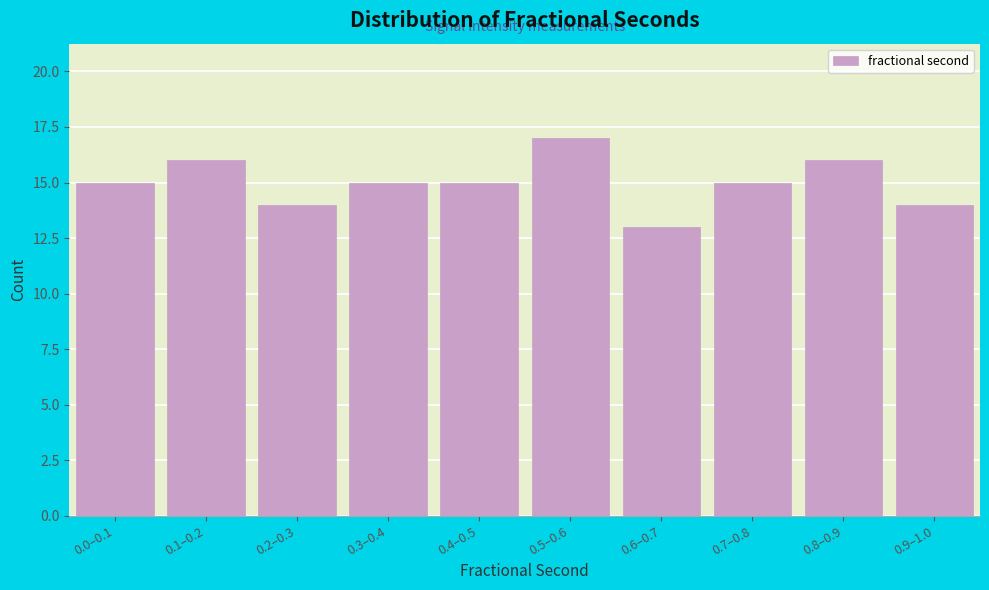

Reading left to right, extract all data points from this chart.

0.0–0.1=15	0.1–0.2=16	0.2–0.3=14	0.3–0.4=15	0.4–0.5=15	0.5–0.6=17	0.6–0.7=13	0.7–0.8=15	0.8–0.9=16	0.9–1.0=14